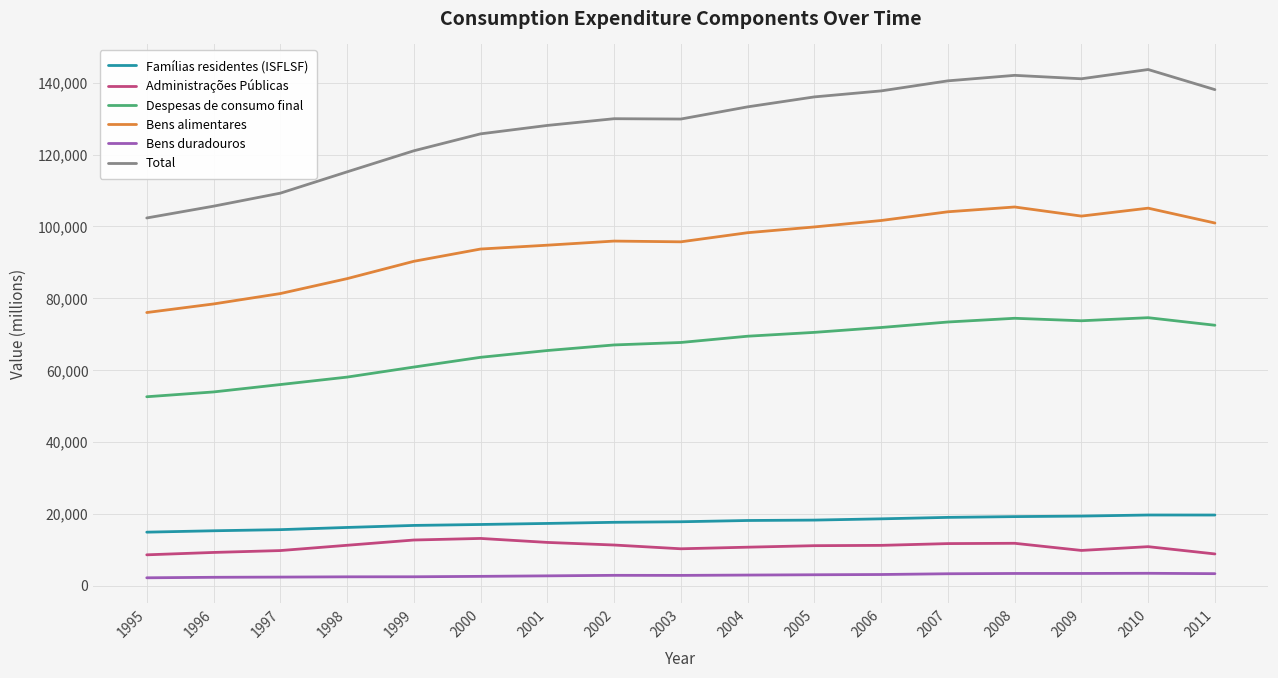

True or false: Famílias residentes (ISFLSF) and Bens alimentares cross at least once.

False